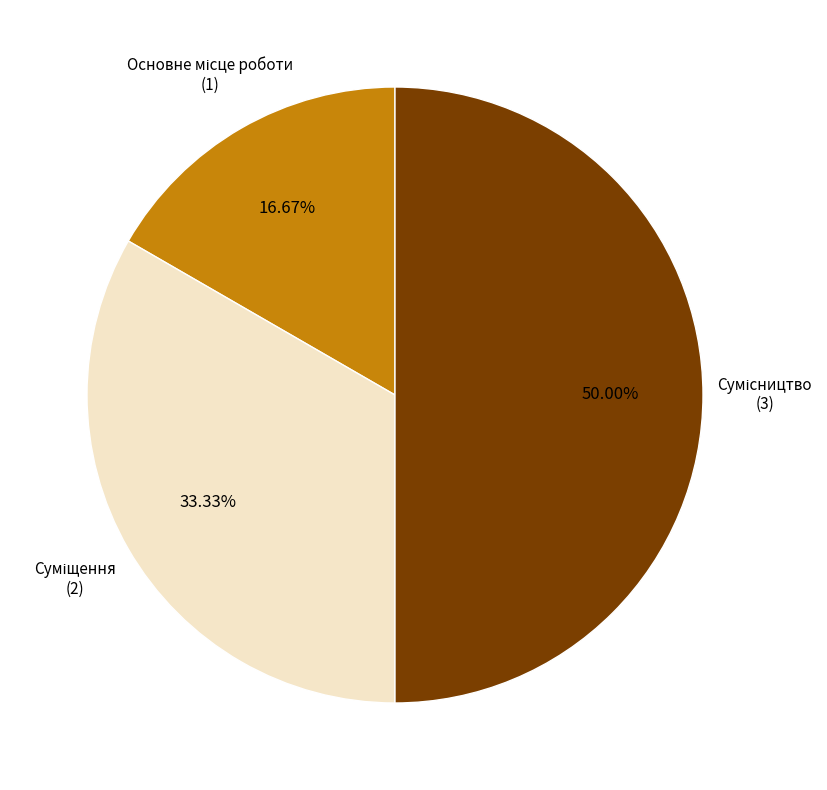

How many slices are in this pie chart?

3